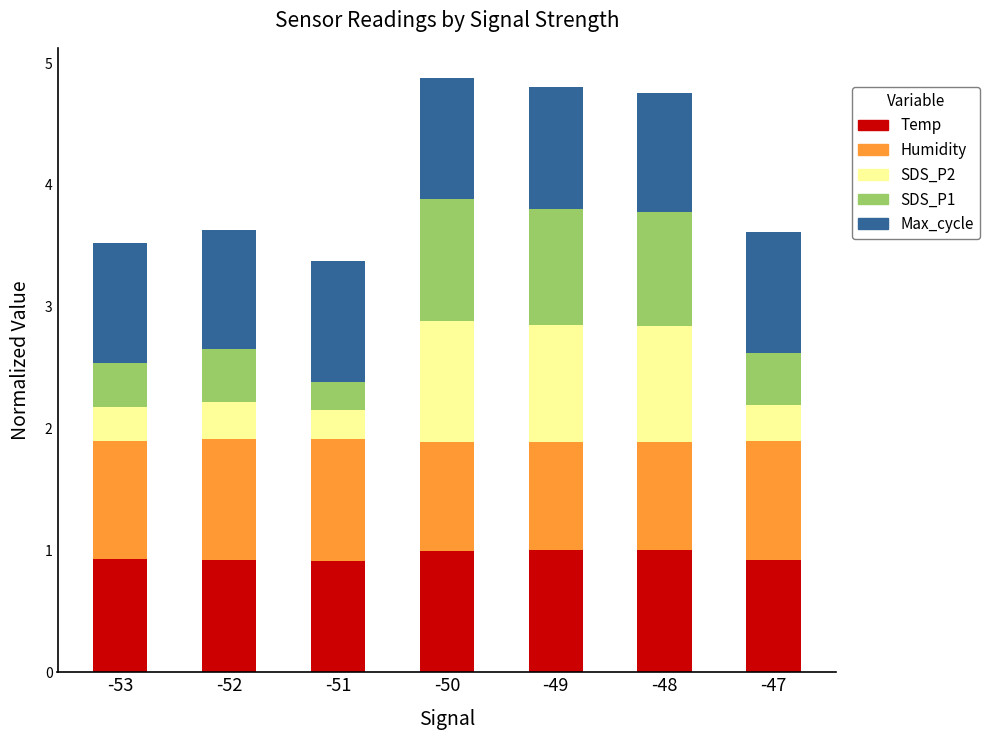

What is the total value across all series at -51?

3.4